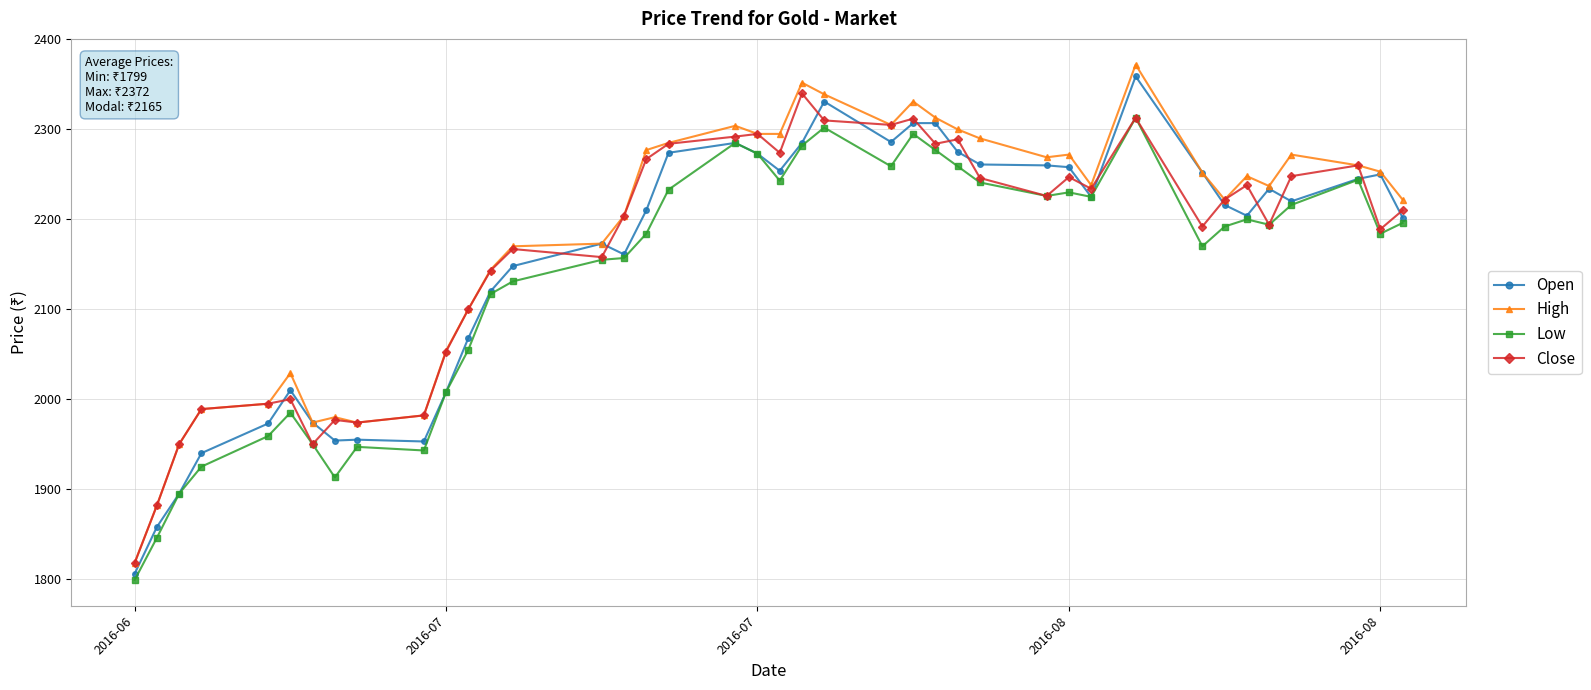

Does the chart have visible grid lines?

Yes